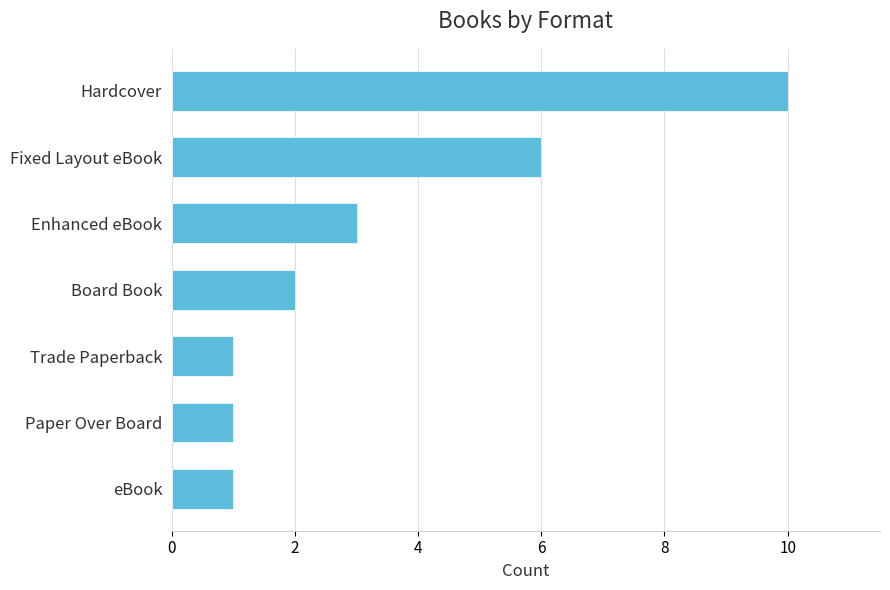

What is the greatest value displayed?

10